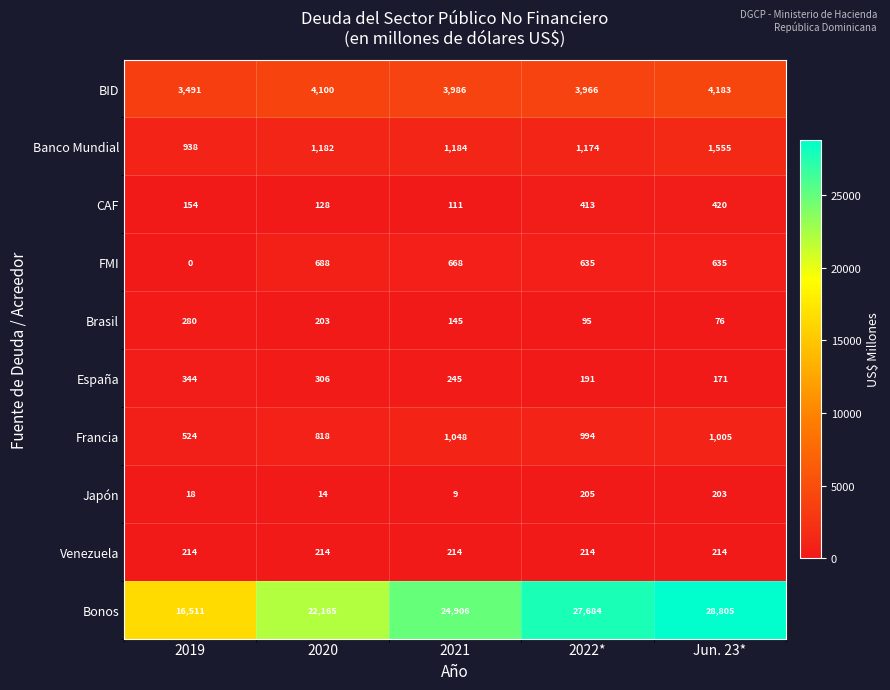

Count the number of categories in the chart.

5